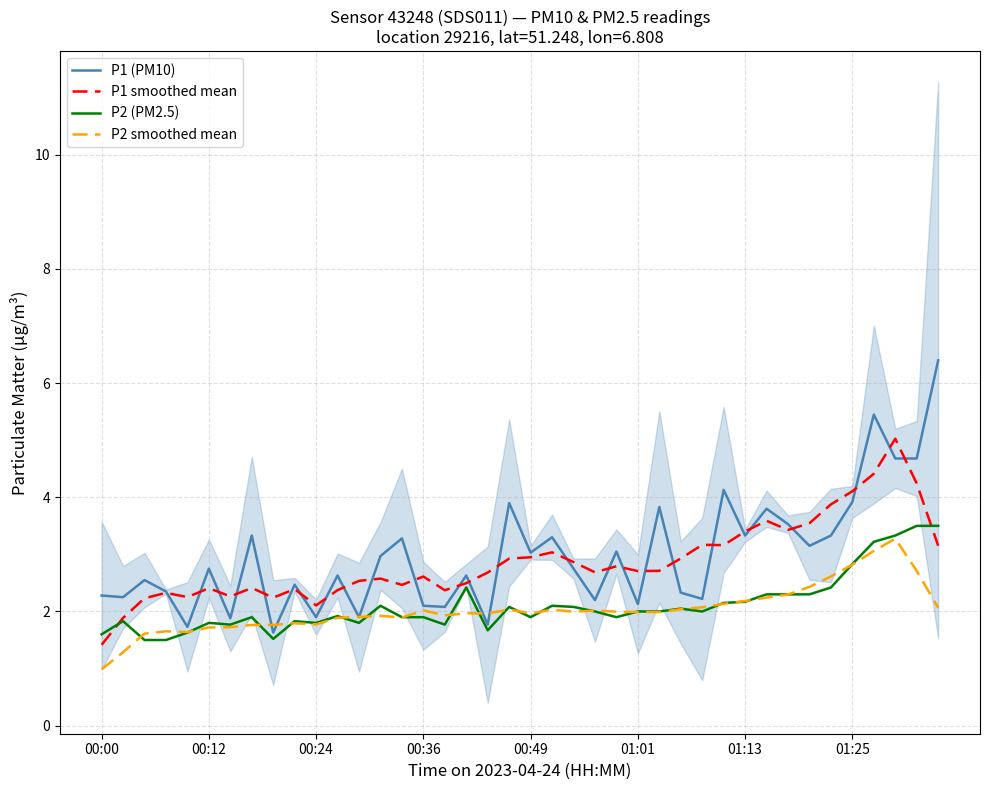

True or false: P2 (PM2.5) has more than 1 interior local peaks.

True